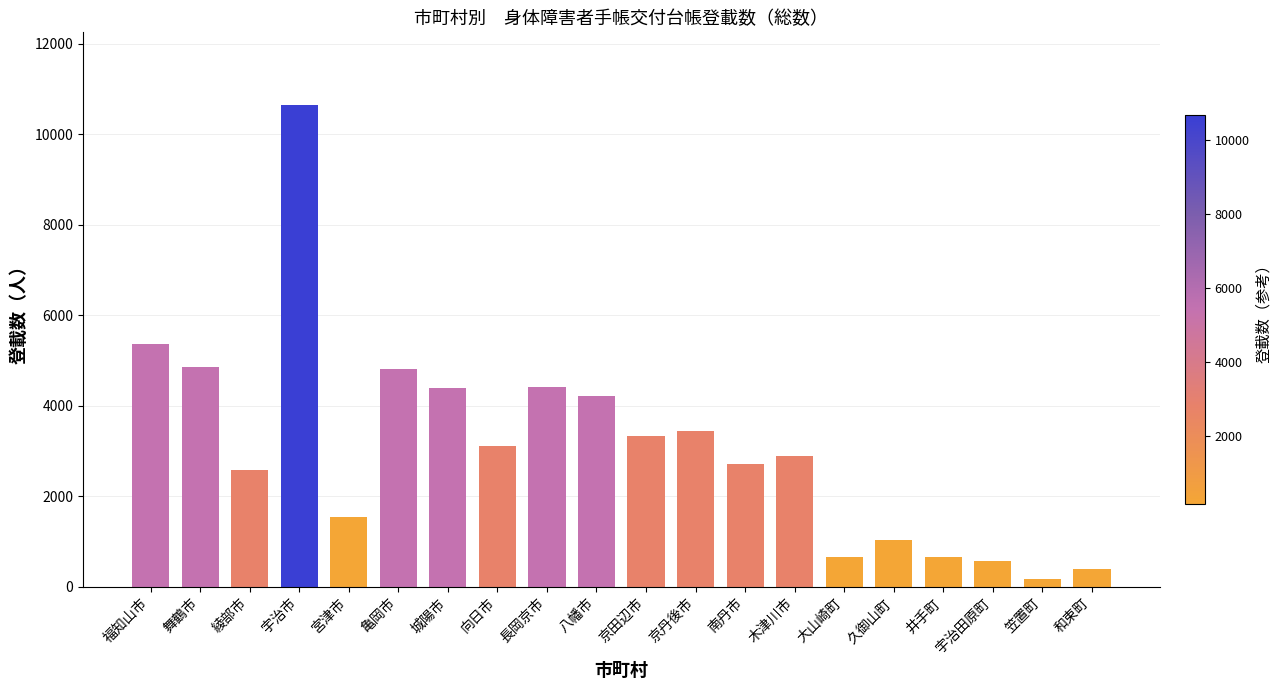

What is the sum of all values?

61815